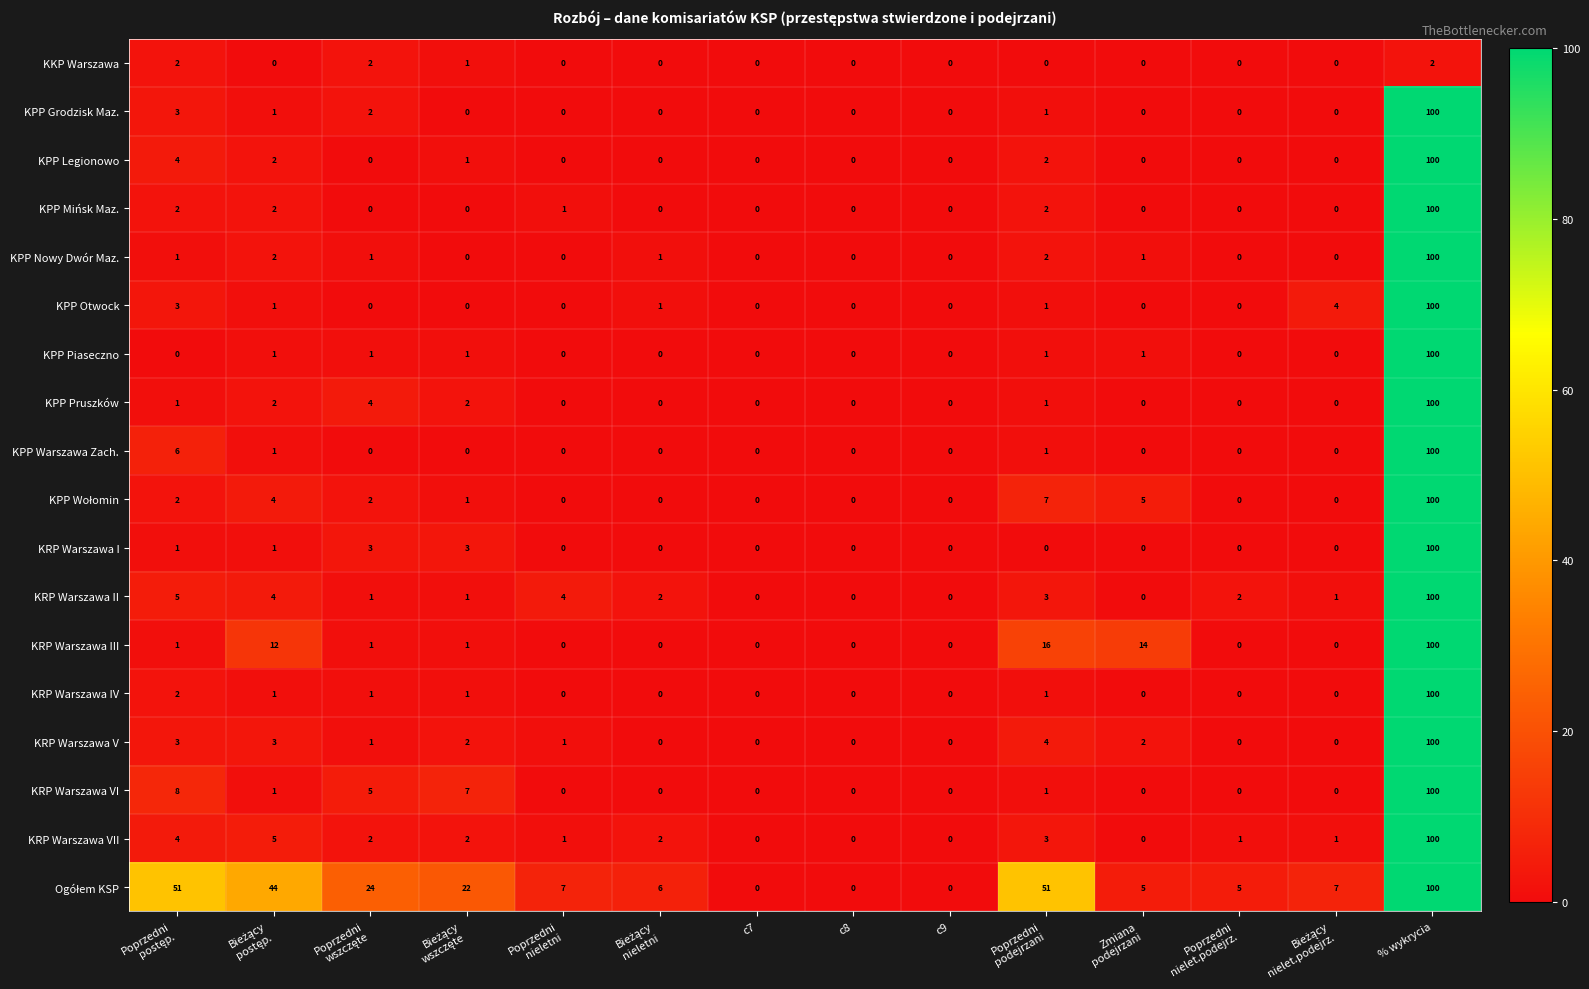

What is the sum of all KPP Piaseczno values?

105